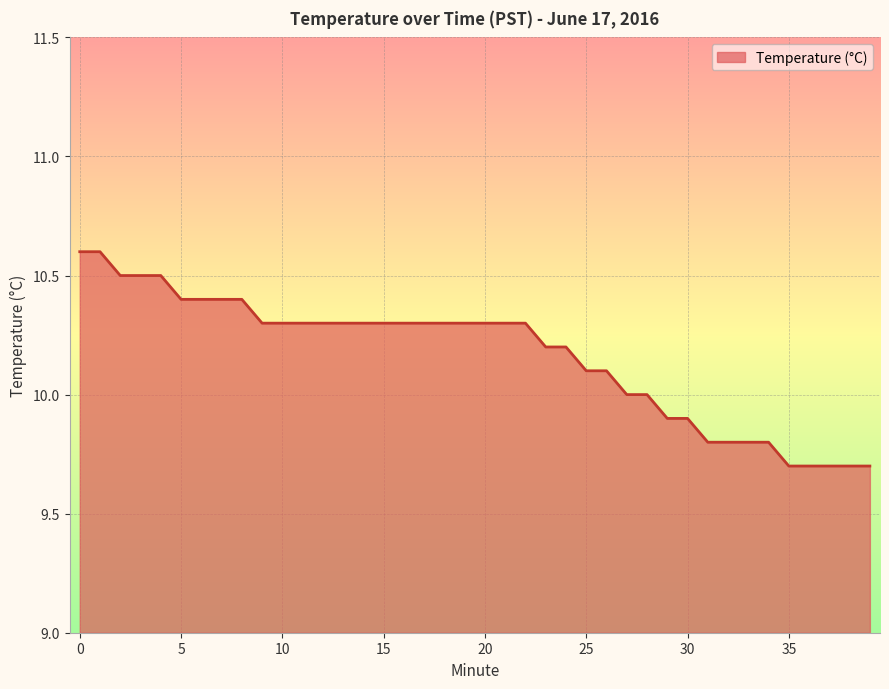

What is the minimum value shown in the chart?

9.7